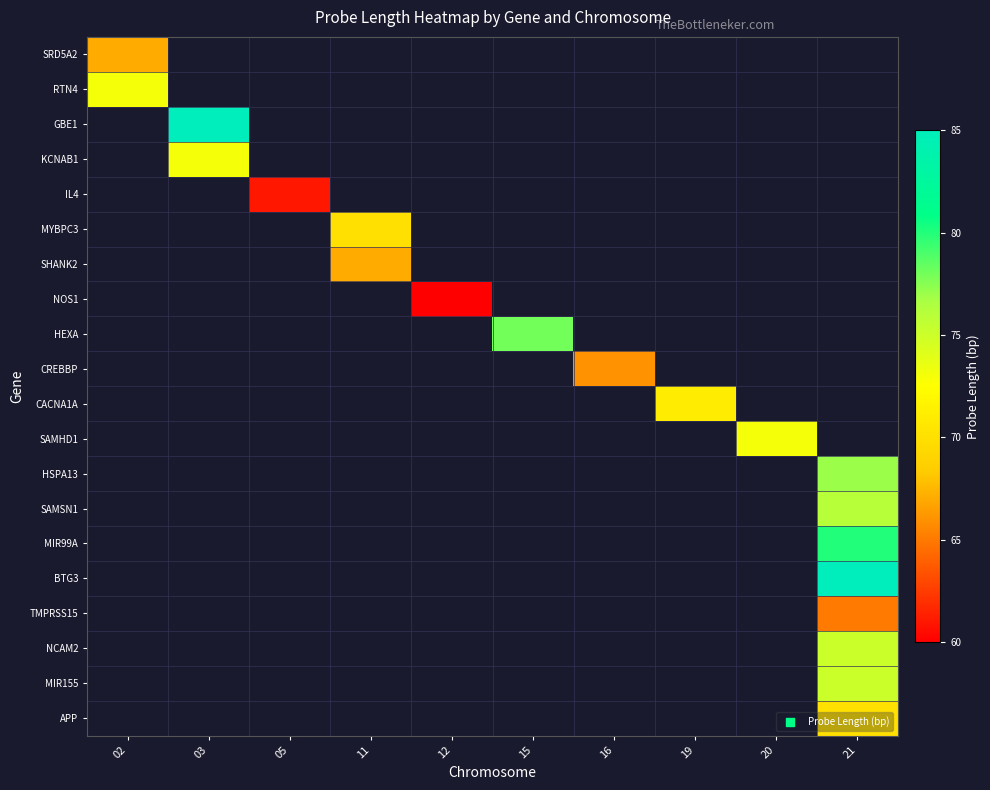

At which category does the chart reach its peak across all series?

03